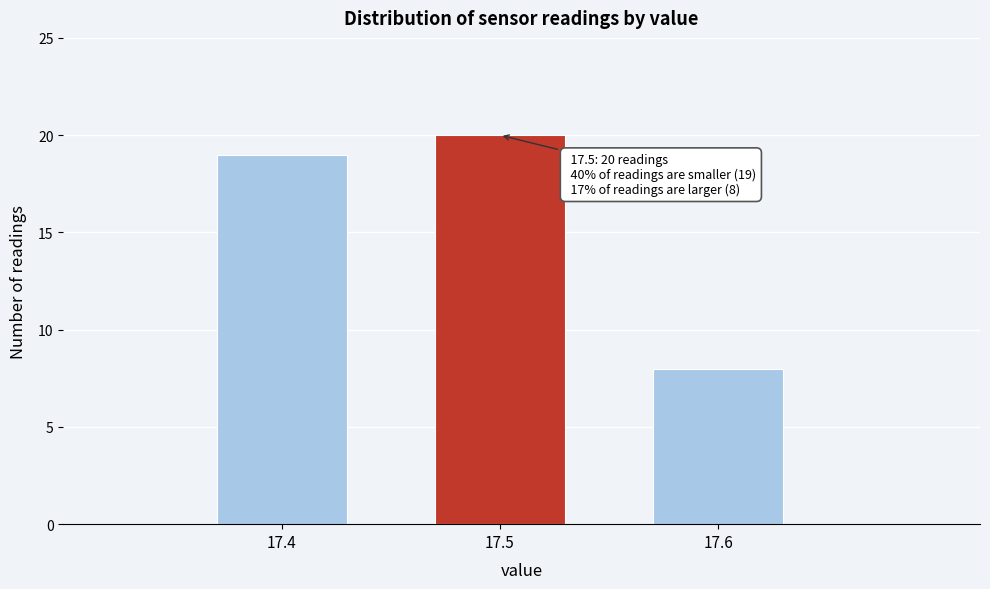

Over which range of the x-axis is the bar tallest?

17.45 to 17.55